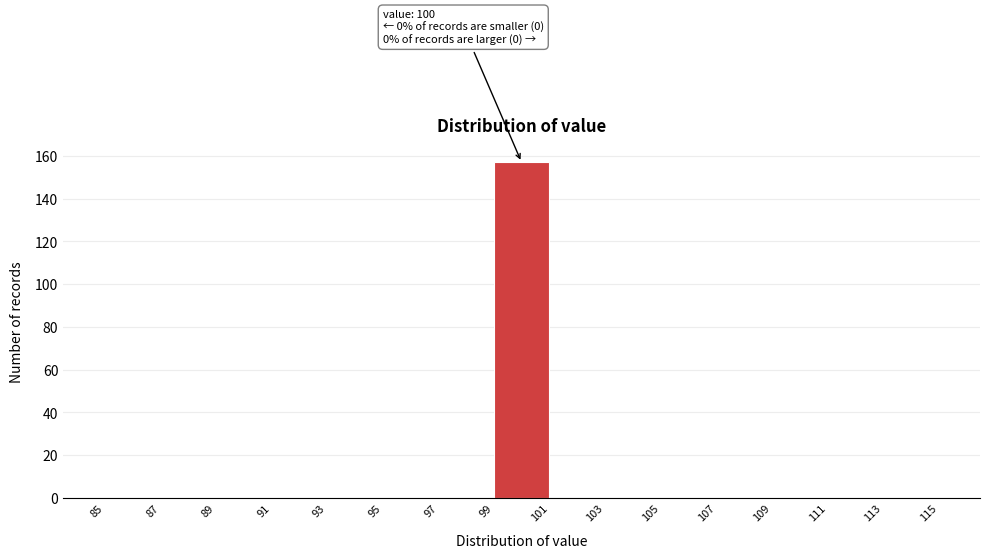

Which range on the x-axis has the tallest bar?

99 to 101